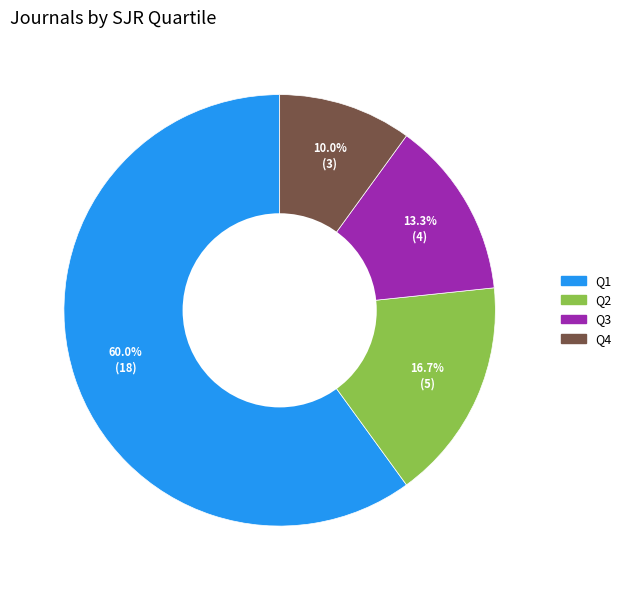

Between Q4 and Q1, which is larger?

Q1